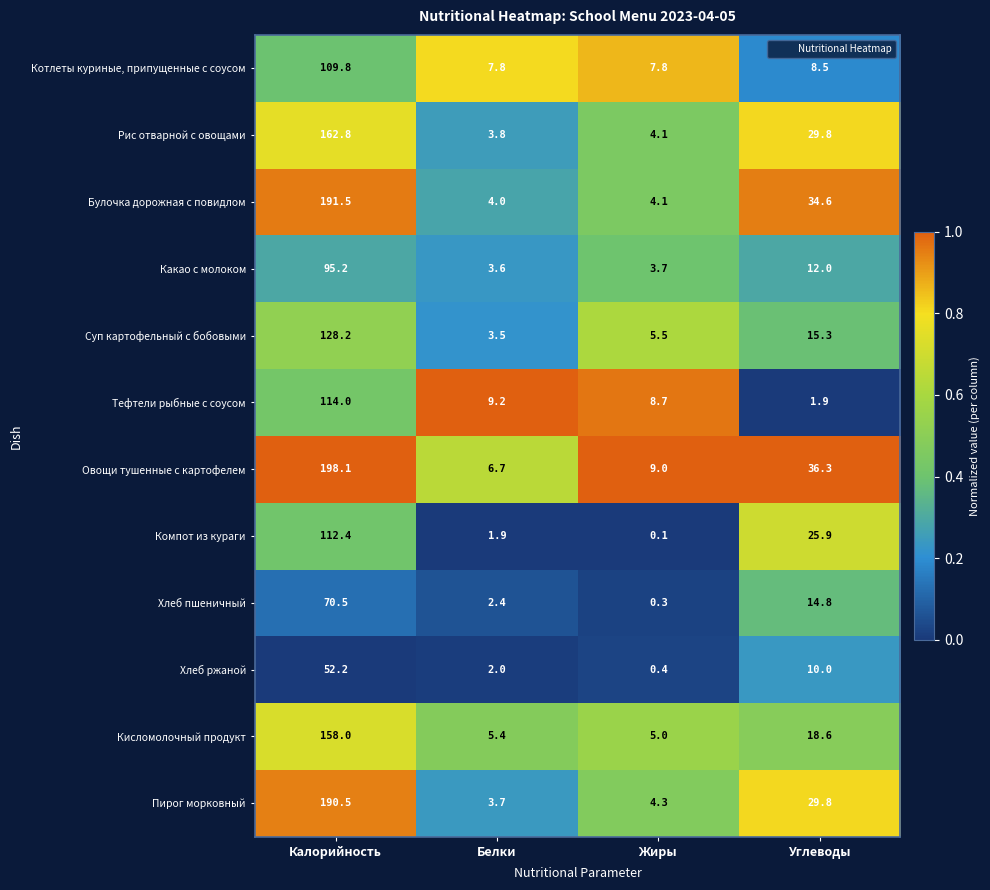

The Хлеб пшеничный series shows 70.5 at Калорийность. True or false?

True